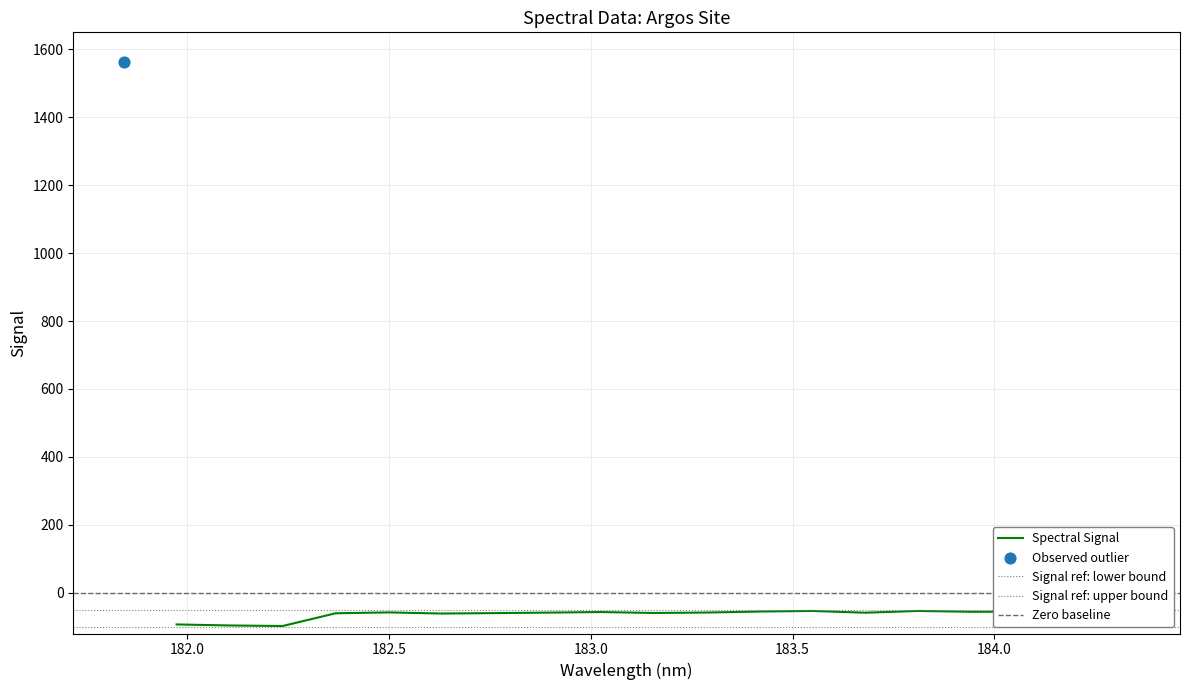

What is the change in value from 182.2359681898 to 183.2863821962?

+39.7